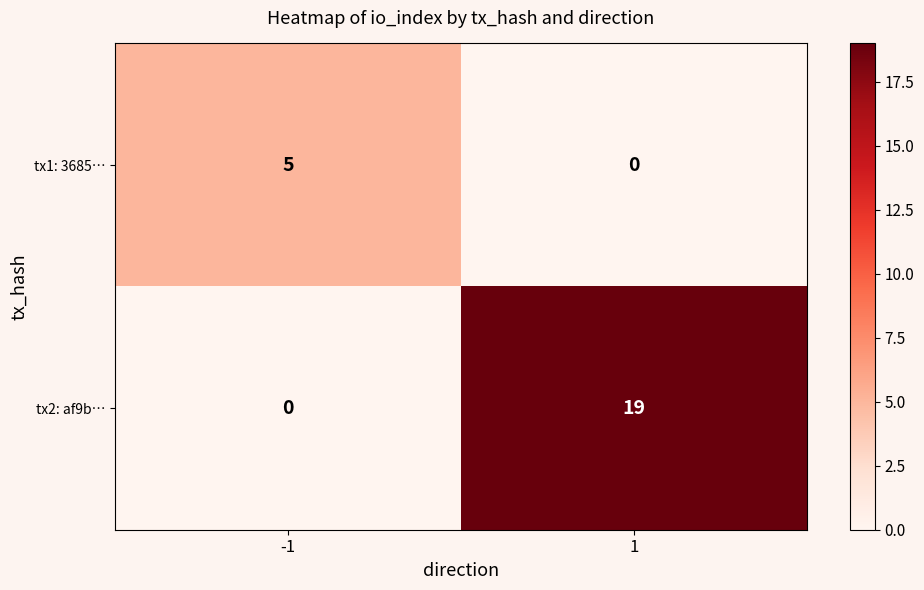

How many data points does each series have?

2